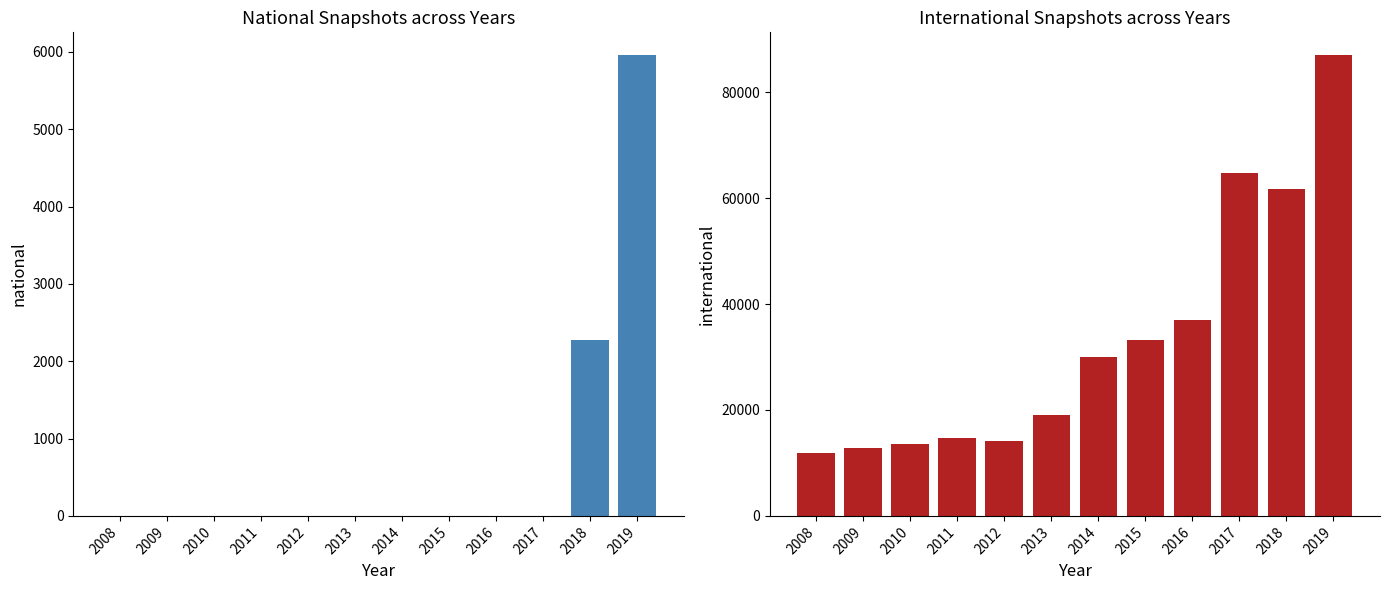

The national series shows -2131 at 2014. True or false?

False